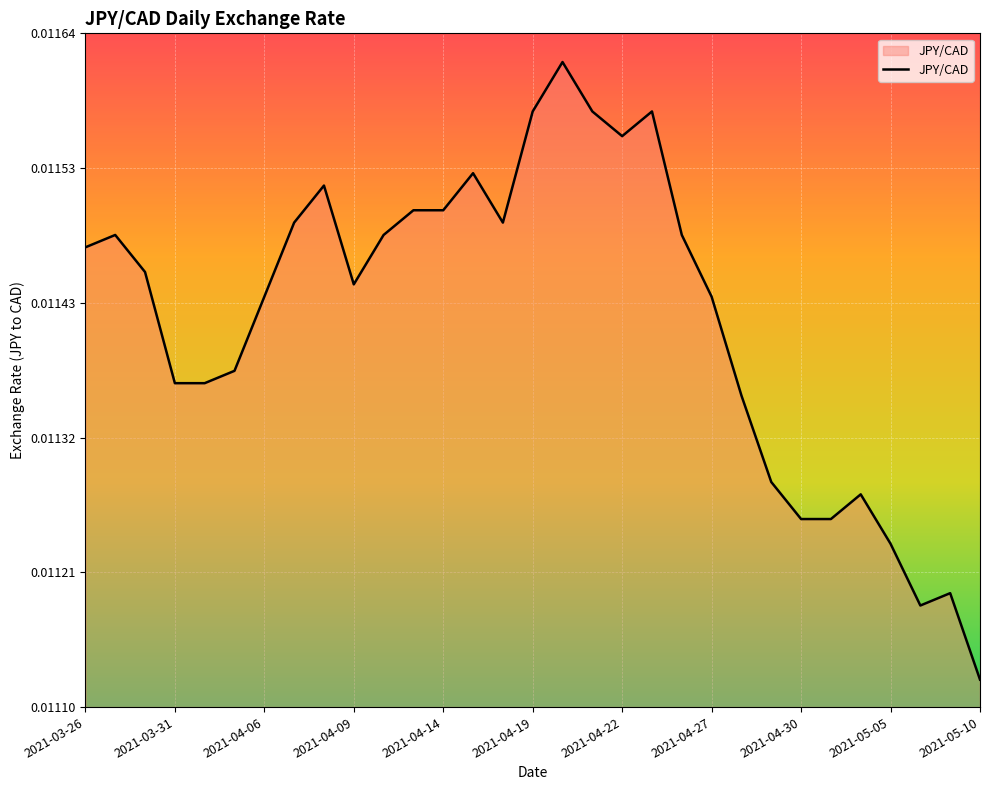

How many lines are shown in the chart?

1